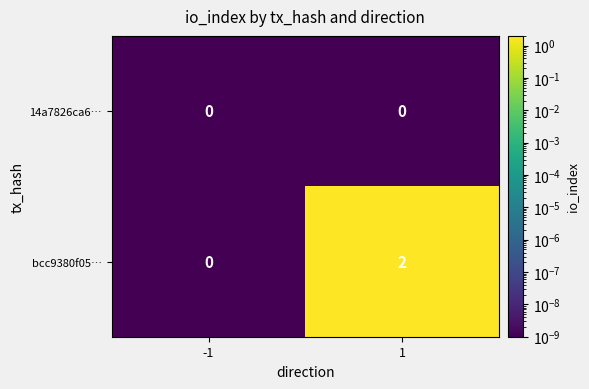

List the series in order of their overall mean, highest first.

bcc9380f05…, 14a7826ca6…